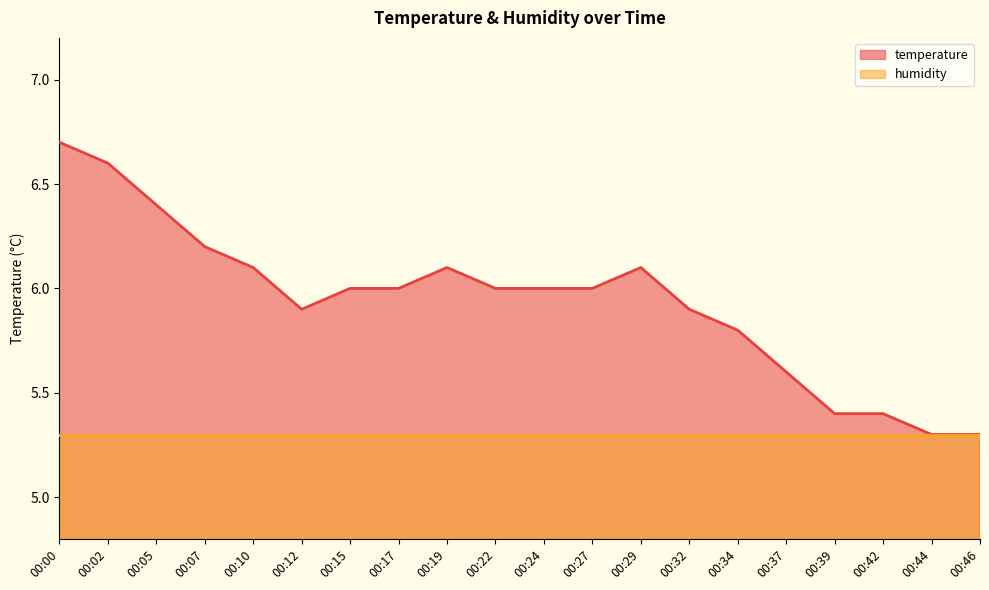

What is the approximate value at 00:05?

6.4